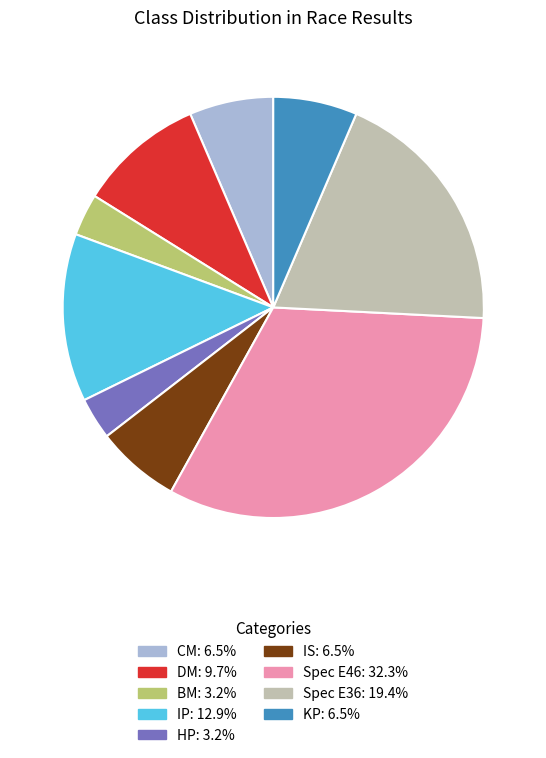

Which slice is the largest?

Spec E46